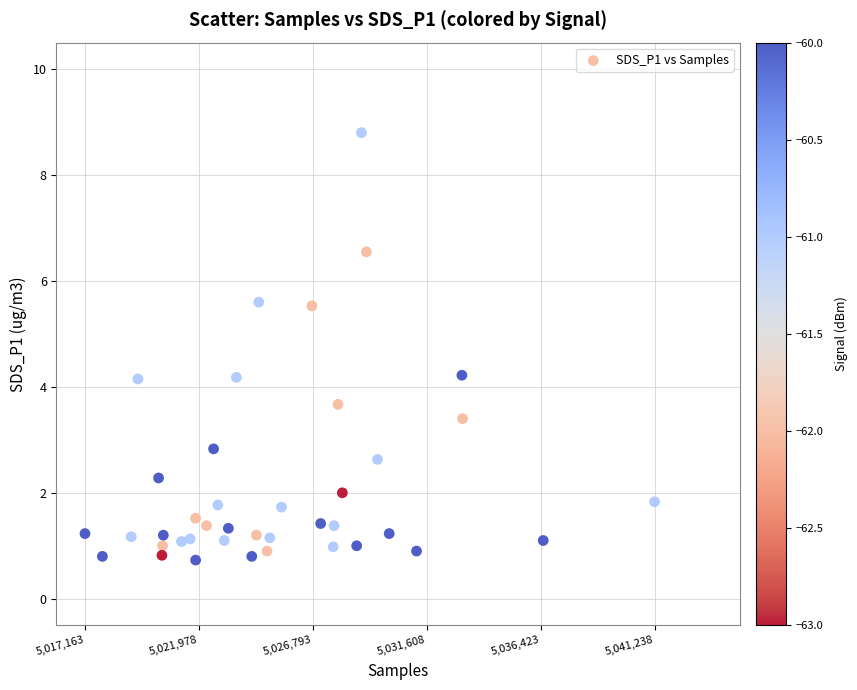

What is the range of X values (max minus min)?

1.0